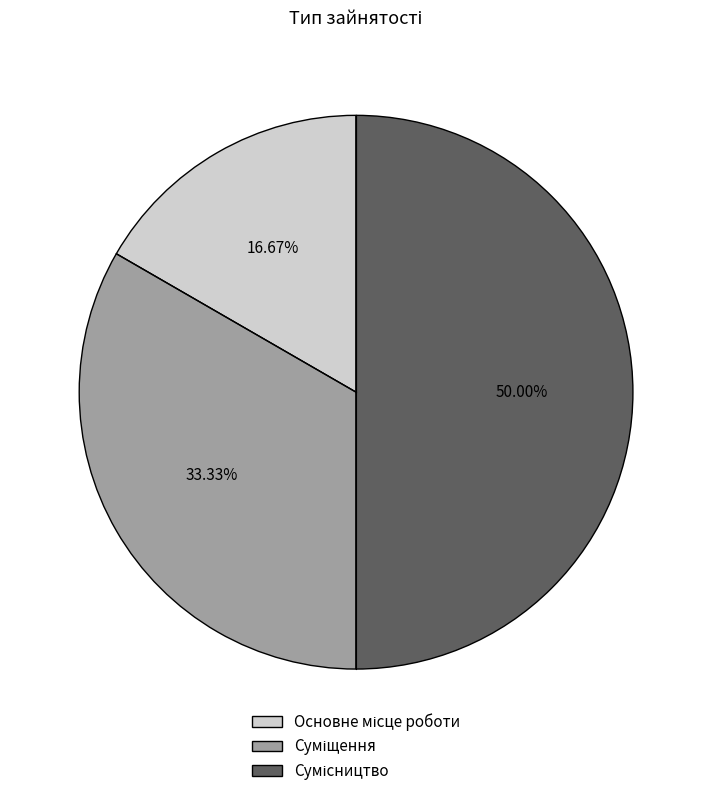

To the nearest percent, what is the combined percentage of Сумісництво and Основне місце роботи?

67%